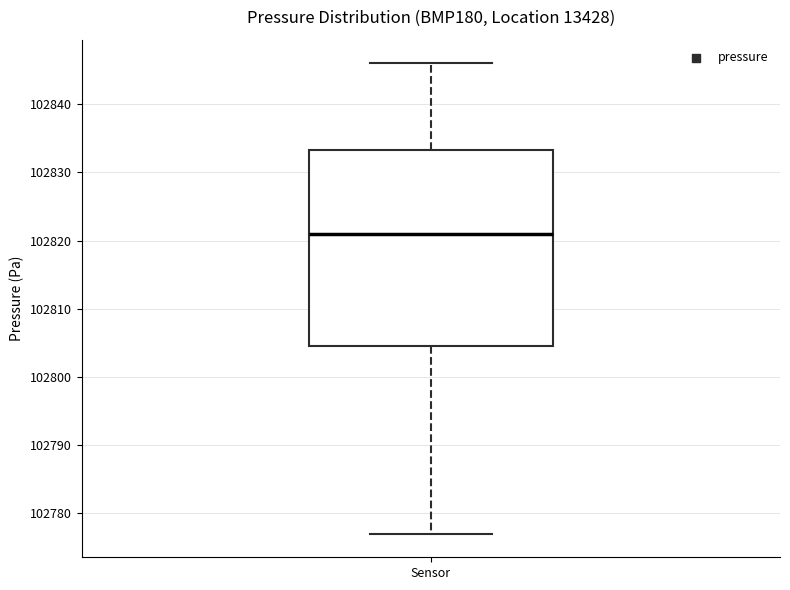

Read this box plot against the y-axis: the position of the median line, the range covered by the box, and the ends of both whiskers. The values are not printed on the chart, so give them approximately, as read against the axis.

median 102821, box 102805 to 102833, whiskers 102777 to 102846